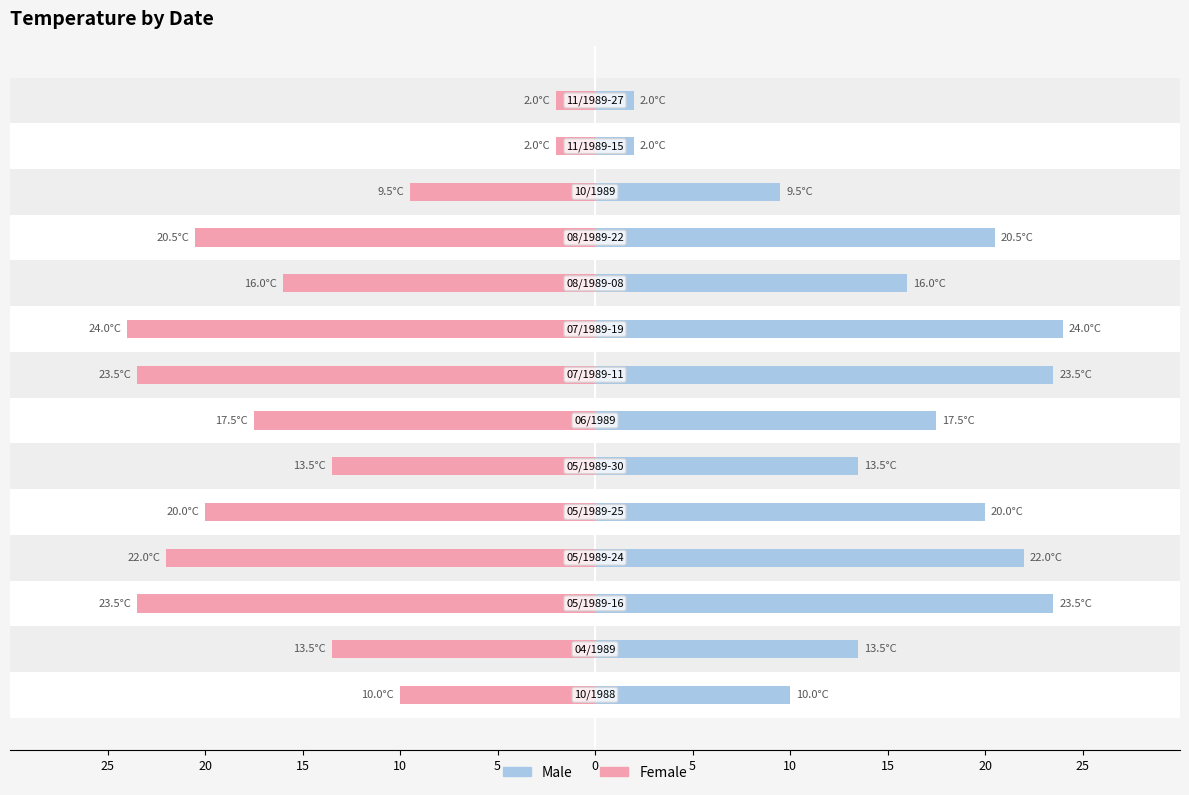

What is the difference between the maximum and minimum values in the Male series?

22.0